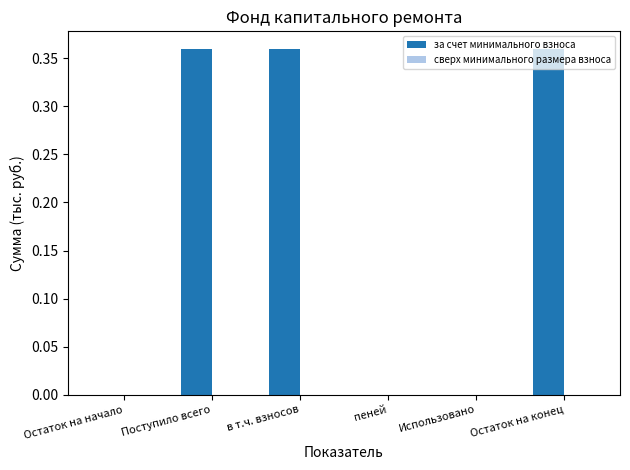

Between Использовано and Поступило всего, which is larger?

Поступило всего